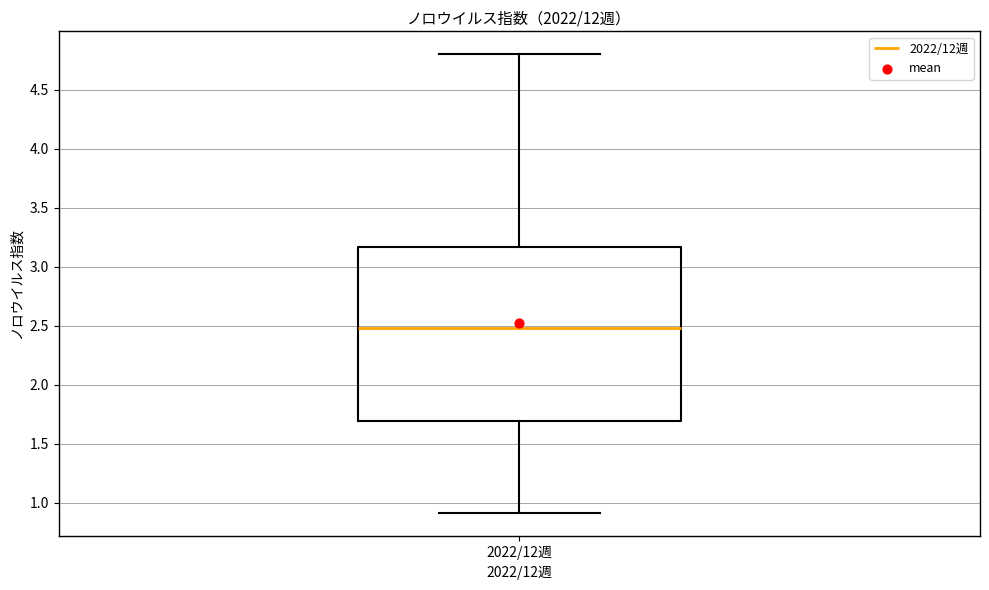

Read this box plot against the y-axis: the position of the median line, the range covered by the box, and the ends of both whiskers. The values are not printed on the chart, so give them approximately, as read against the axis.

median 2.50, box 1.70 to 3.15, whiskers 0.90 to 4.80